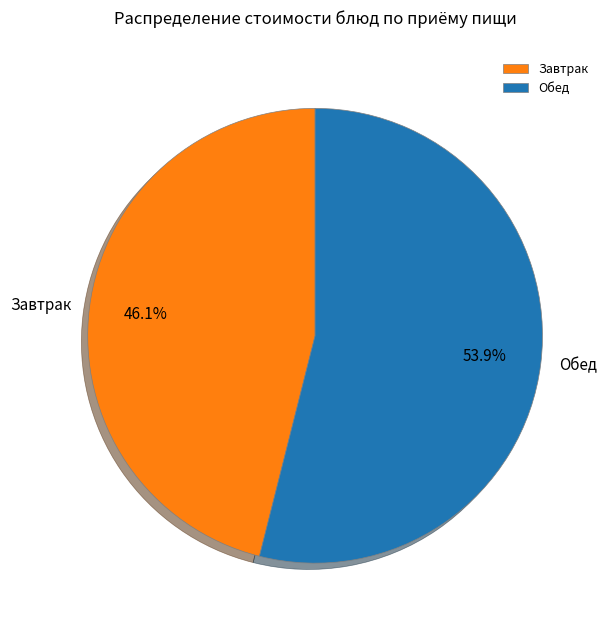

What is the smallest slice in the pie chart?

Завтрак